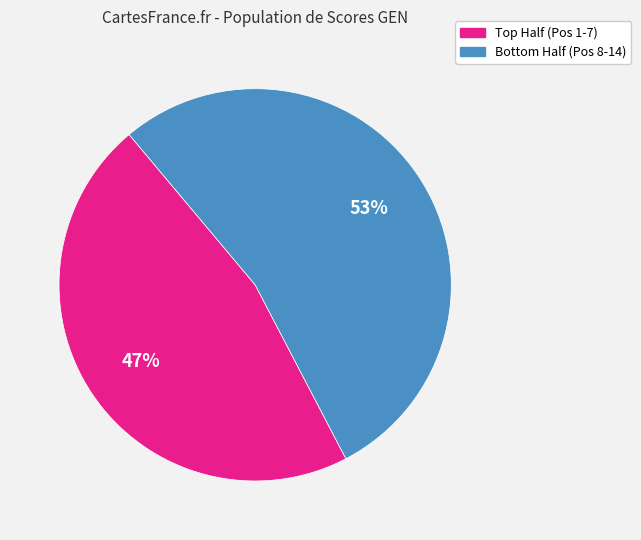

To the nearest percent, what is the average slice percentage?

50%